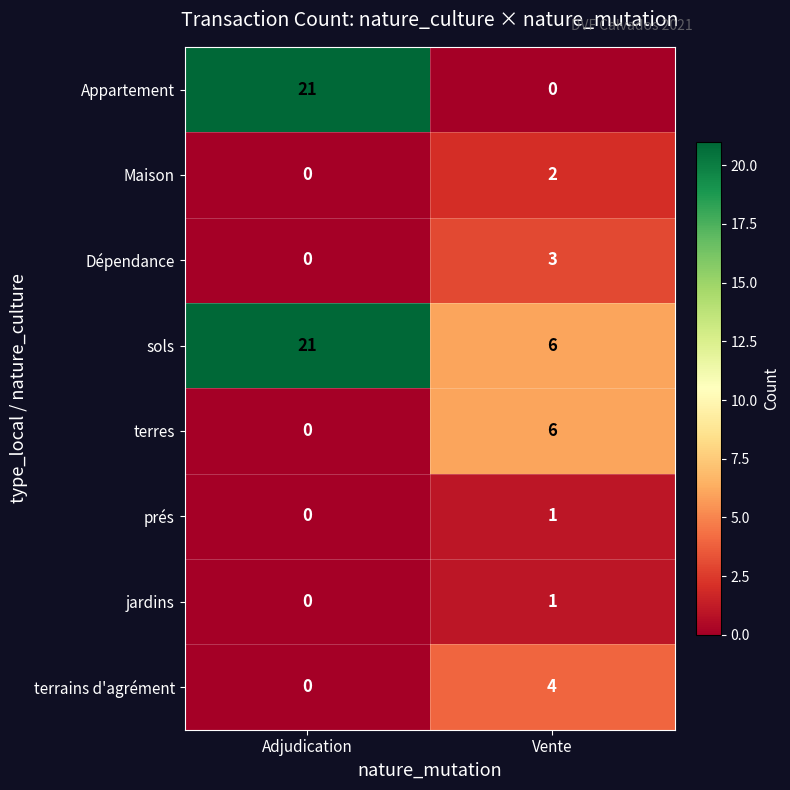

Reading left to right, list all the values displayed in this chart.

Appartement: 21	0
Maison: 0	2
Dépendance: 0	3
sols: 21	6
terres: 0	6
prés: 0	1
jardins: 0	1
terrains d'agrément: 0	4